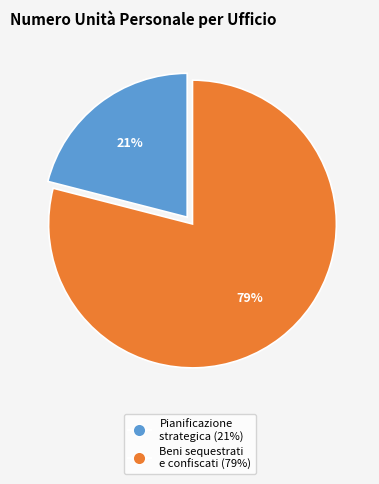

Is there any slice that represents more than half of the pie?

Yes